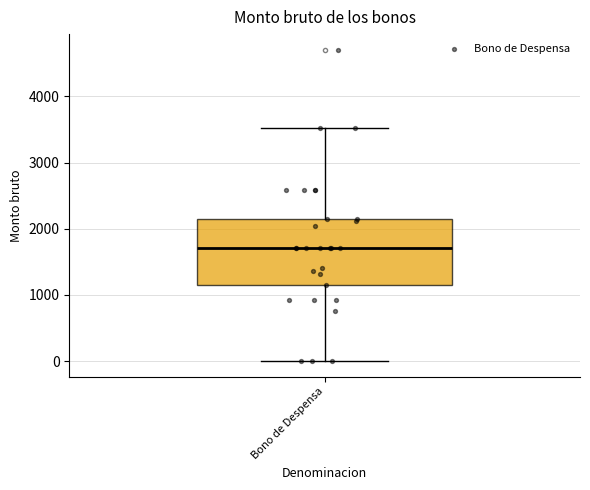

Read this box plot against the y-axis: the position of the median line, the range covered by the box, and the ends of both whiskers. The values are not printed on the chart, so give them approximately, as read against the axis.

median 1700, box 1100 to 2100, whiskers 0 to 3500